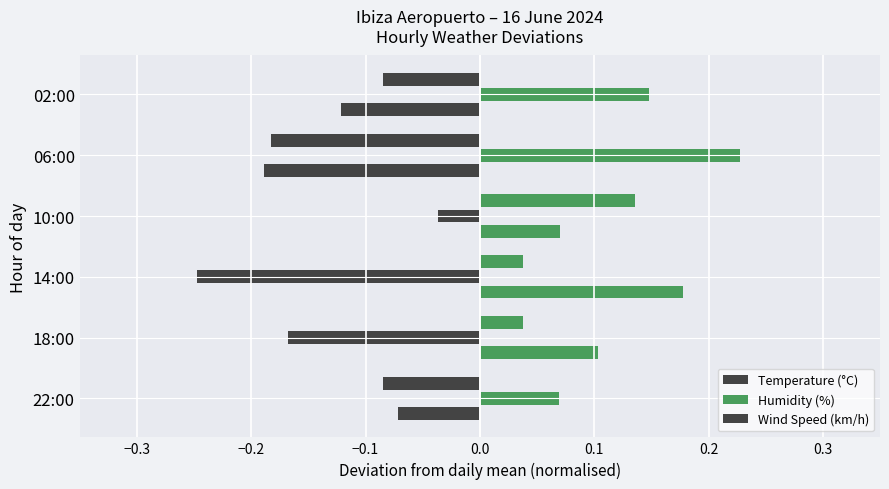

What is the maximum value shown in the chart?

0.2